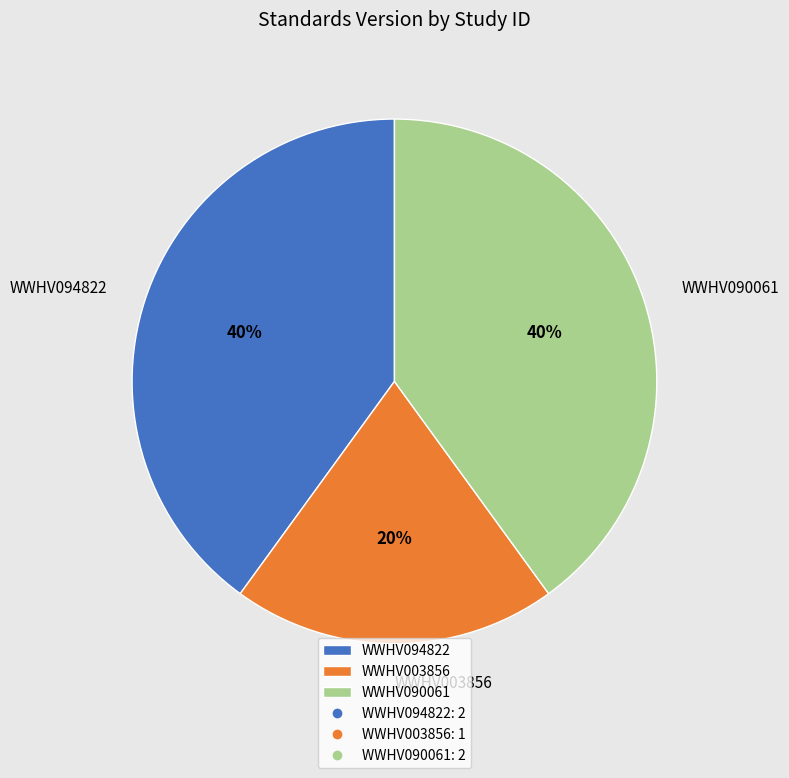

To the nearest percent, what percentage of the pie is WWHV003856?

20%